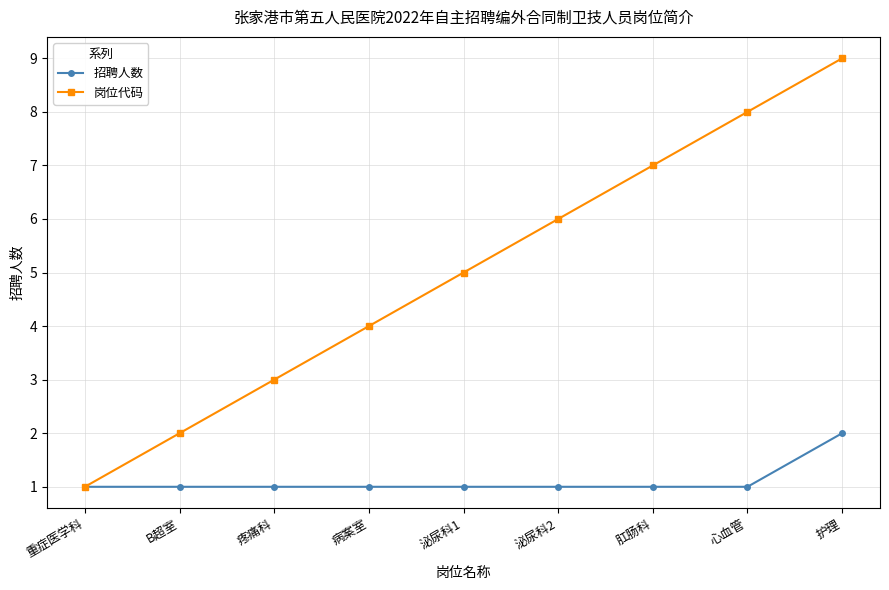

Which category has the lowest value in the 岗位代码 series?

重症医学科